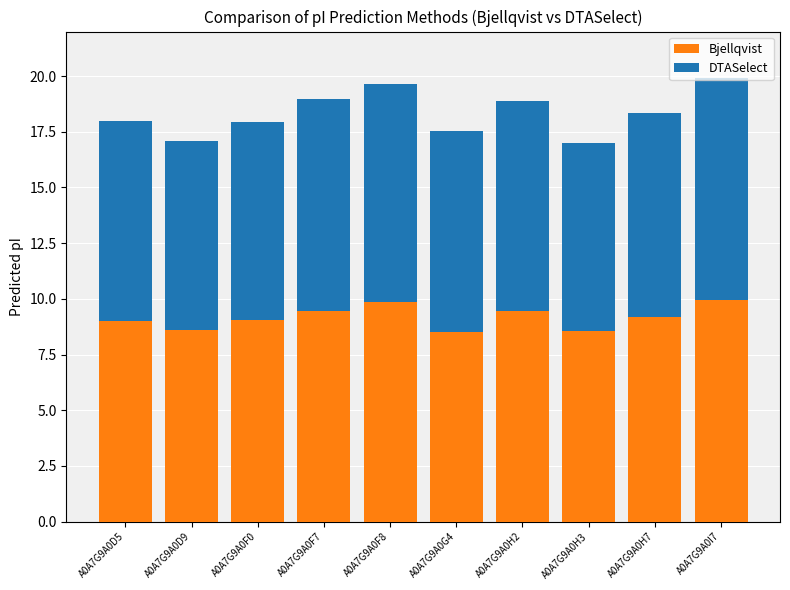

What is the lowest value of the Bjellqvist series?

8.5